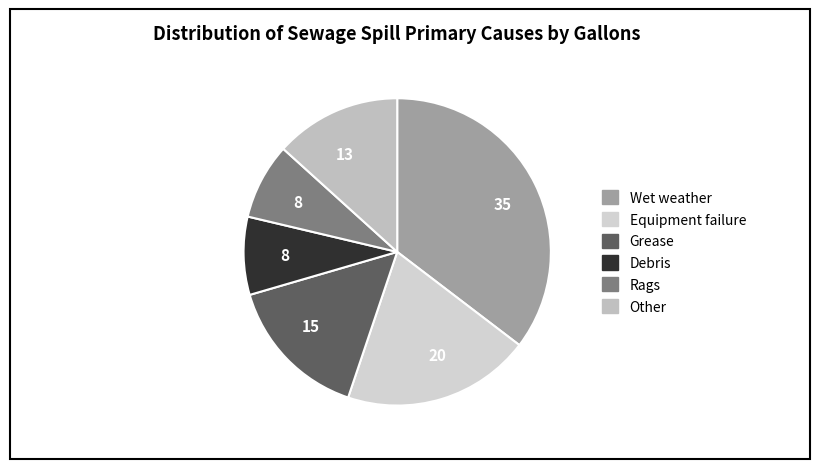

Count the number of slices in the pie.

6